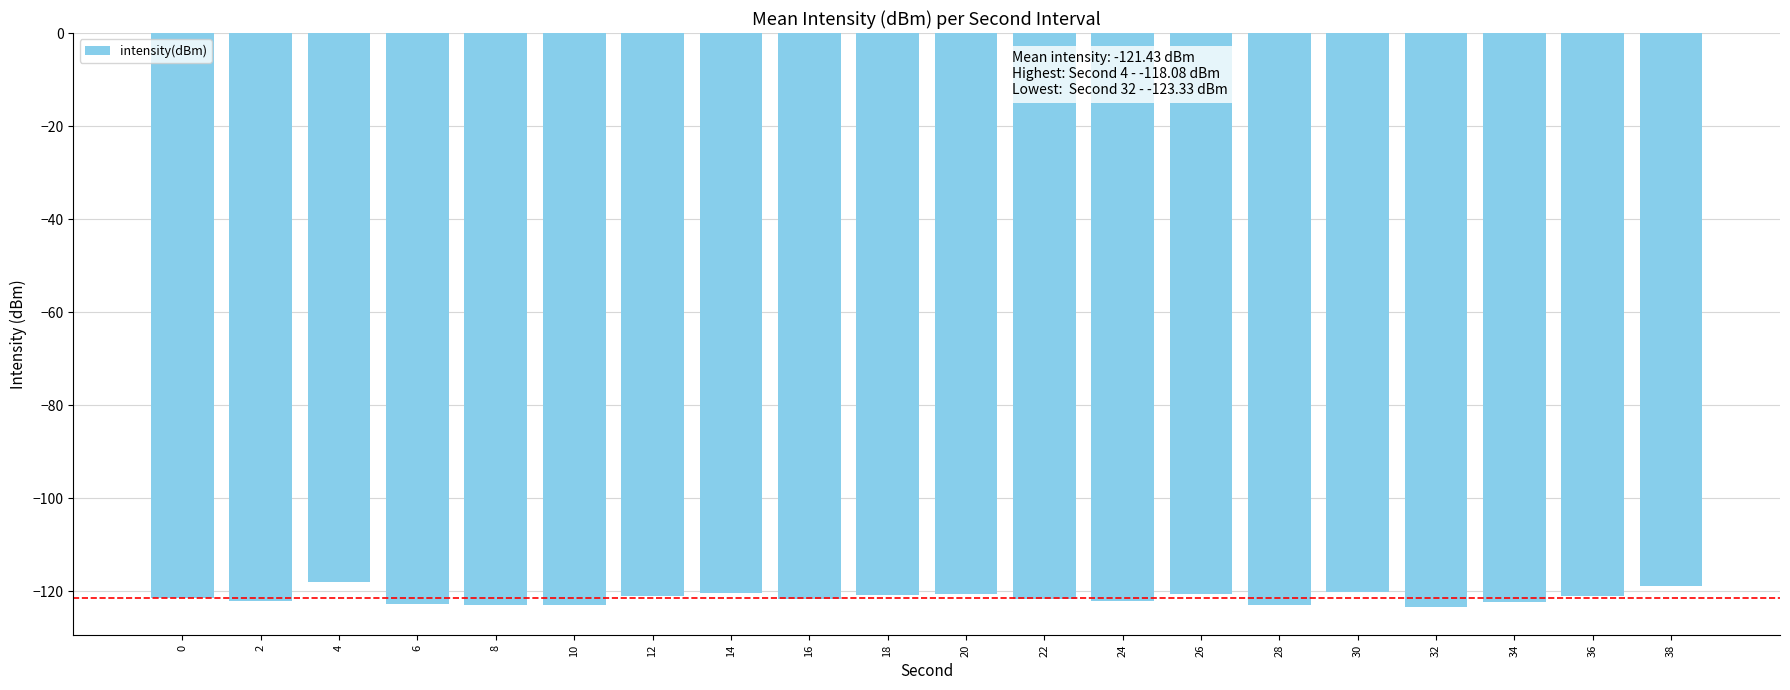

What is the smallest value displayed?

-123.3